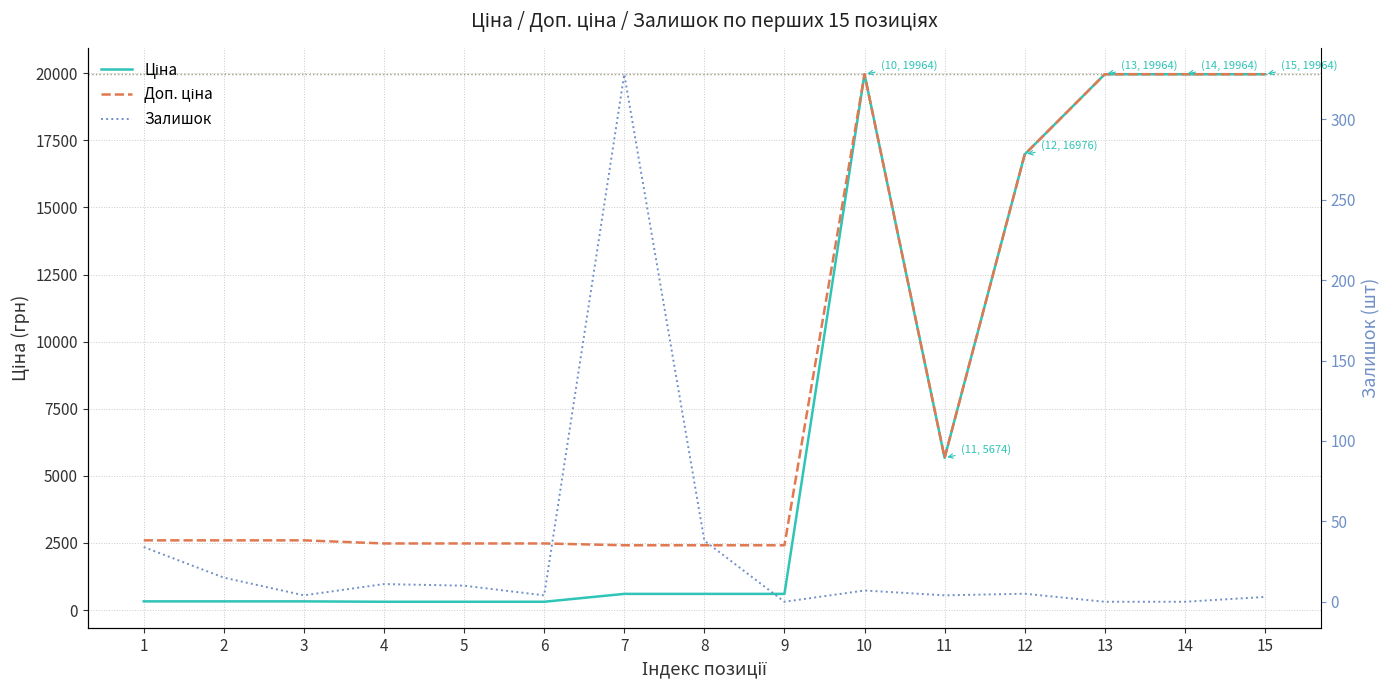

How many lines are shown in the chart?

3